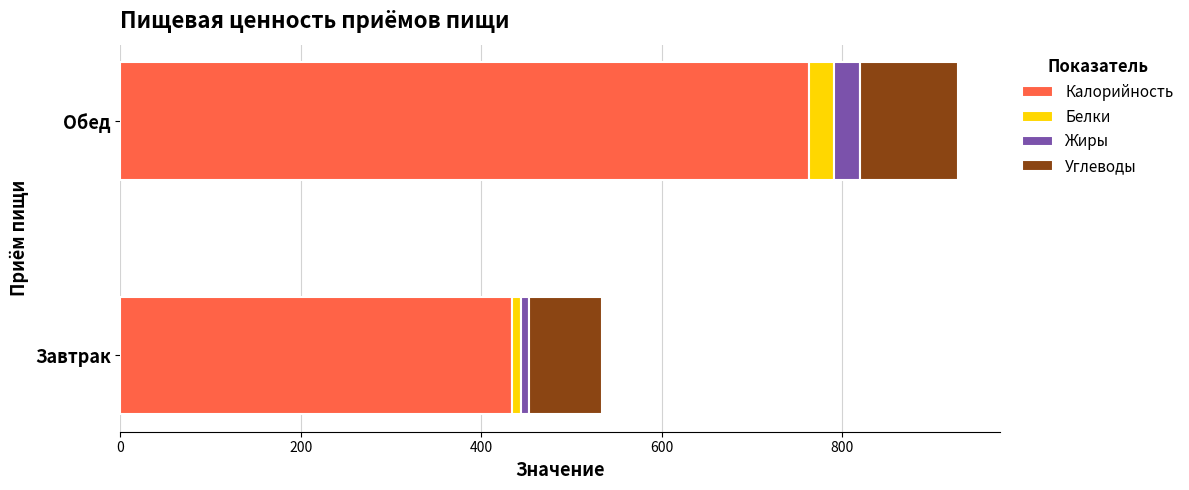

At which label does Калорийность reach its minimum?

Завтрак